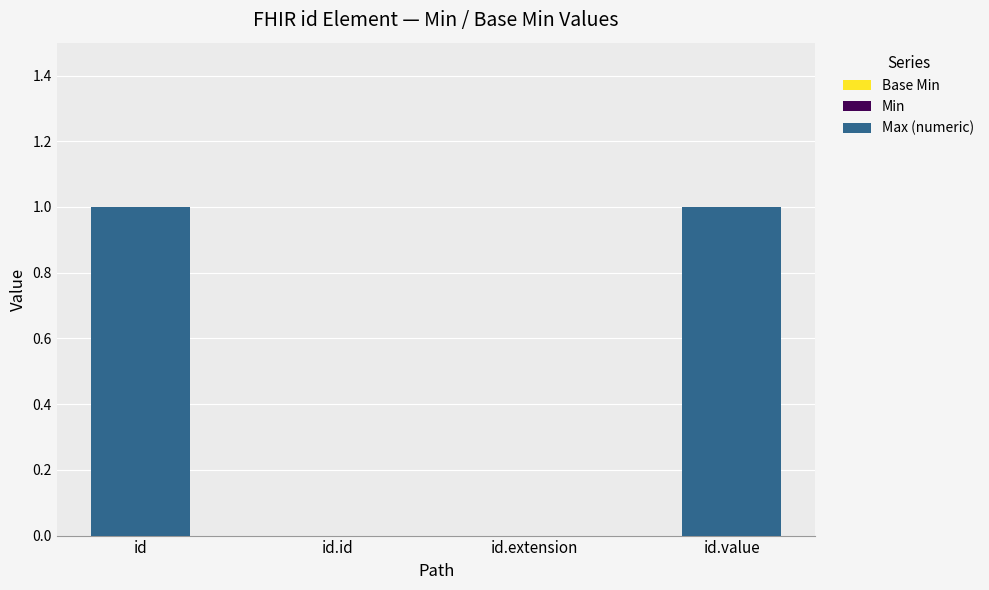

Reading right to left, list all the values displayed in this chart.

id.value=1	id.extension=0	id.id=0	id=1